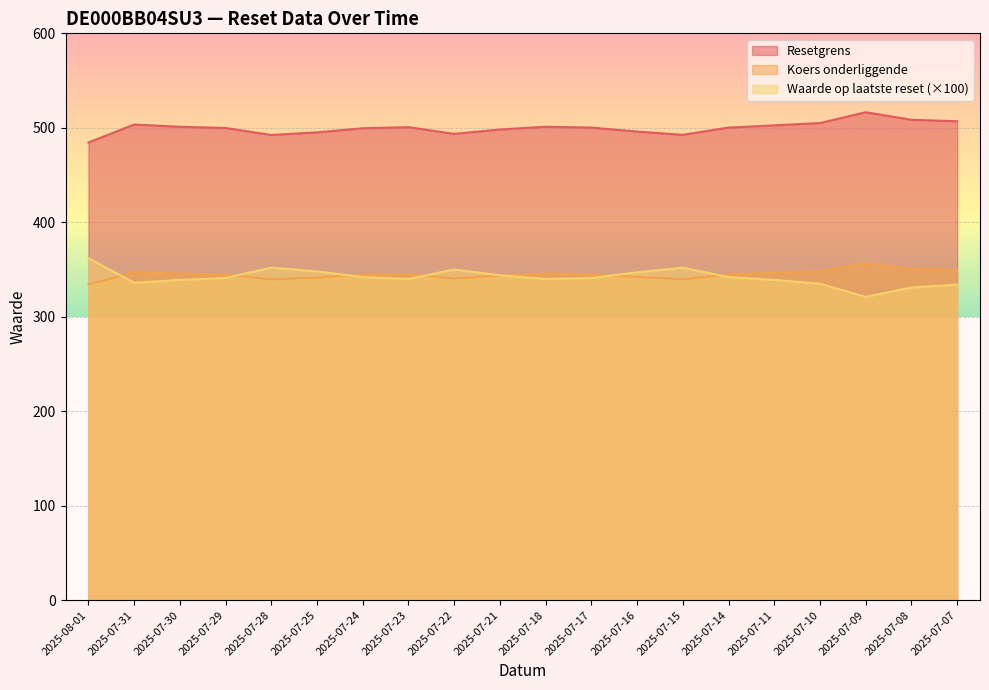

At 2025-07-25, list the series in order from largest to smallest.

Resetgrens, Waarde op laatste reset (×100), Koers onderliggende